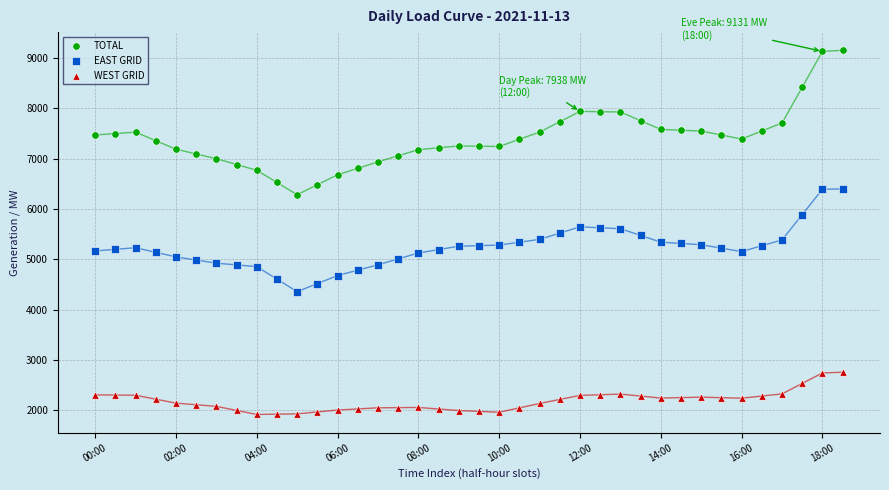

Which series reaches the minimum Y coordinate?

WEST GRID